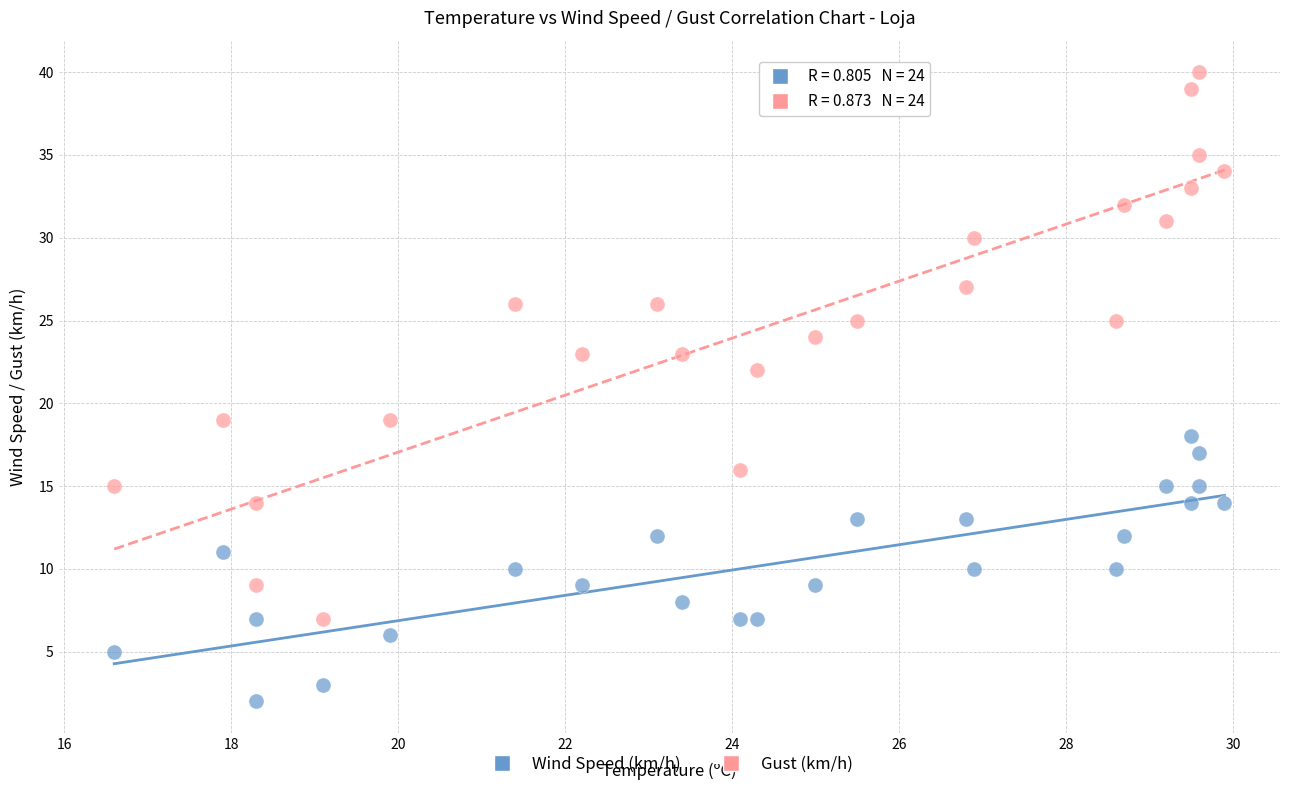

Across all series, what Y value is closest to 21?

22